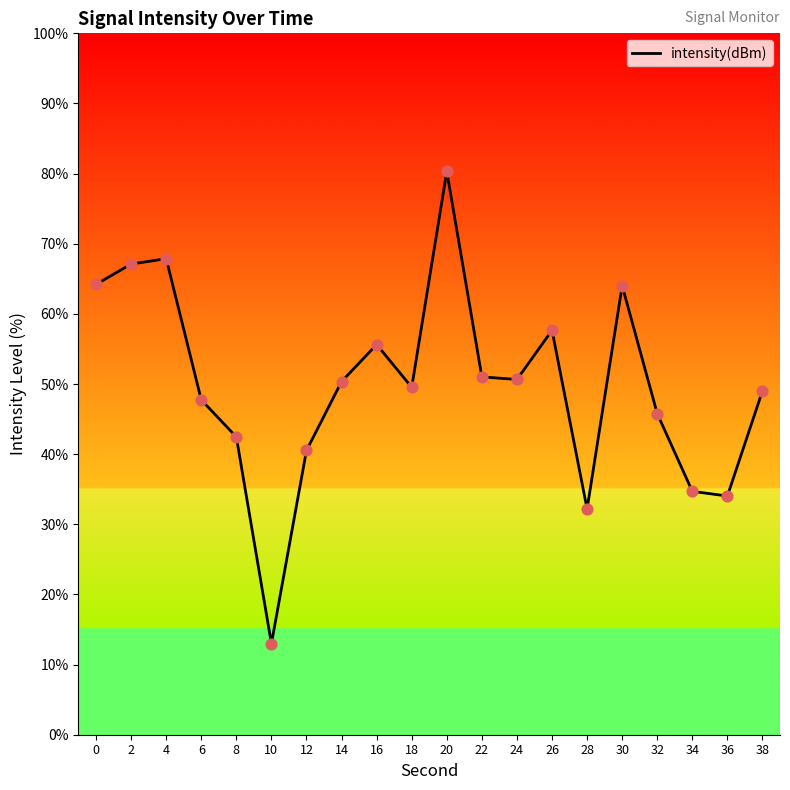

Between 32 and 36, which is larger?

32